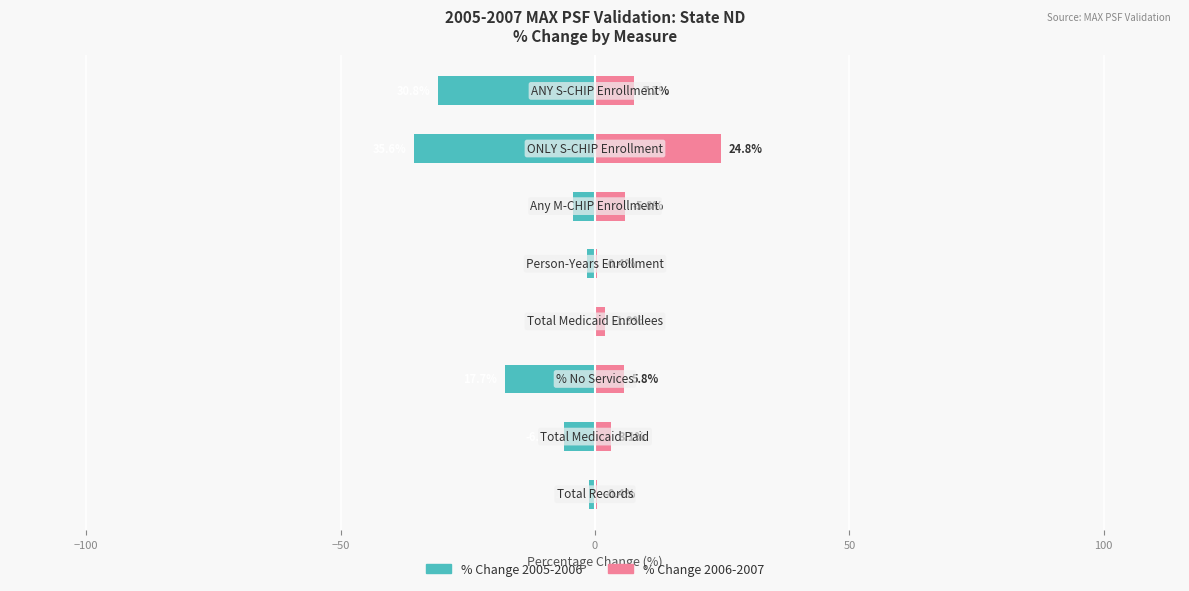

How many bars are there in each group?

2